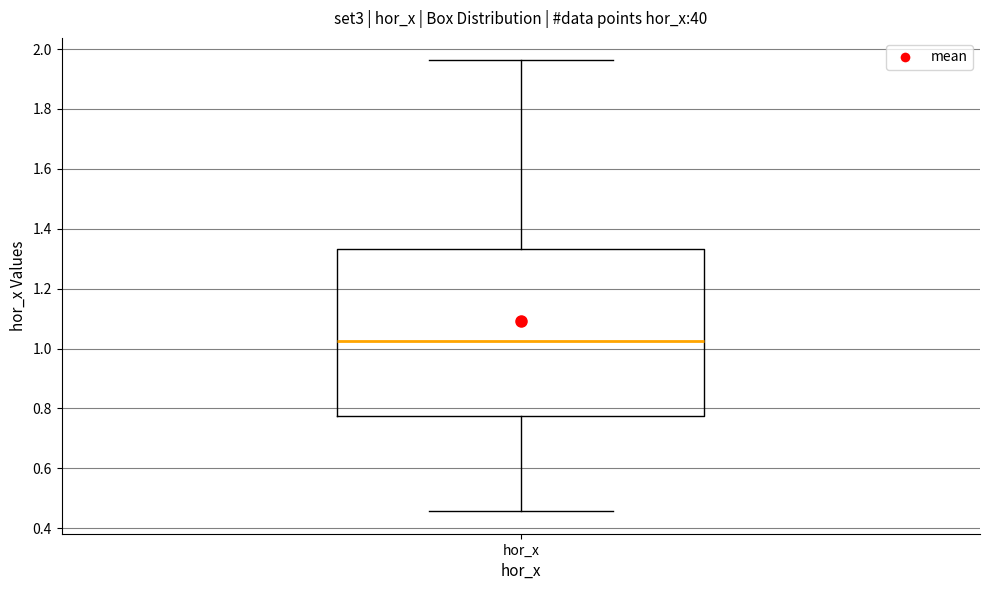

Read this box plot against the y-axis: the position of the median line, the range covered by the box, and the ends of both whiskers. The values are not printed on the chart, so give them approximately, as read against the axis.

median 1.02, box 0.78 to 1.34, whiskers 0.46 to 1.96